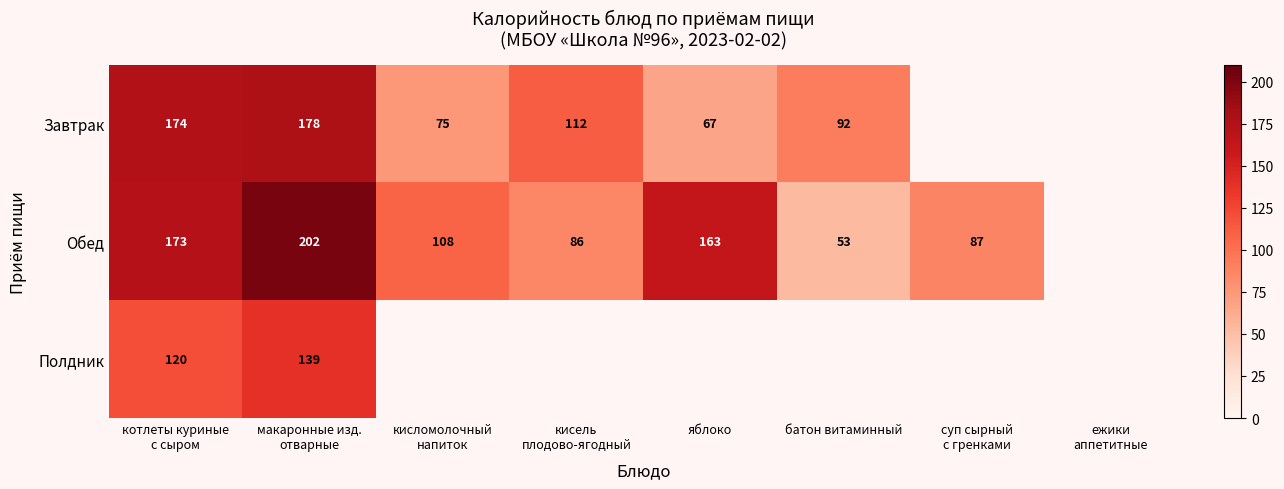

Is it true that Завтрак equals 92 at батон витаминный?

True